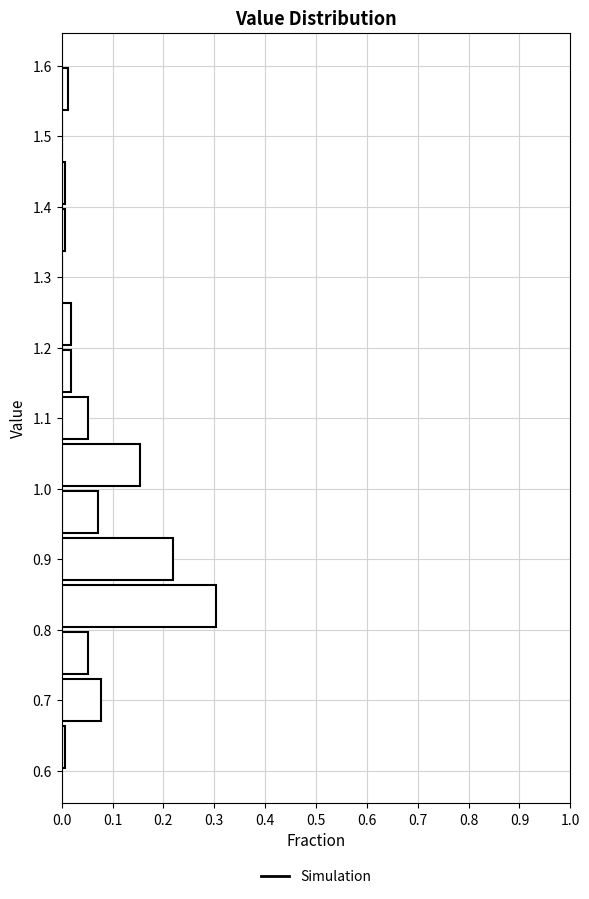

Reading bottom to top, list every bar in this chart as the range it spans on the y-axis followed by its length. Neither the bar edges nor the lengths are printed on the chart, so give them approximately, as read against the axes.

0.60 to 0.67: under 0.01
0.67 to 0.73: 0.08
0.73 to 0.80: 0.05
0.80 to 0.87: 0.30
0.87 to 0.93: 0.22
0.93 to 1.00: 0.07
1.00 to 1.07: 0.15
1.07 to 1.13: 0.05
1.13 to 1.20: 0.02
1.20 to 1.27: 0.02
1.27 to 1.33: 0
1.33 to 1.40: under 0.01
1.40 to 1.47: under 0.01
1.47 to 1.53: 0
1.53 to 1.60: 0.01